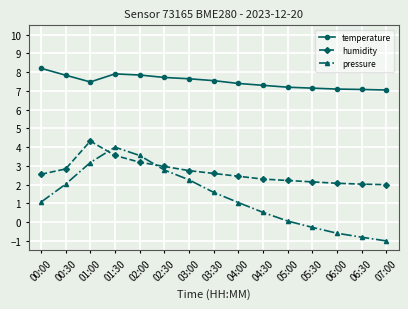

Is this an area chart (filled region under the line)?

No